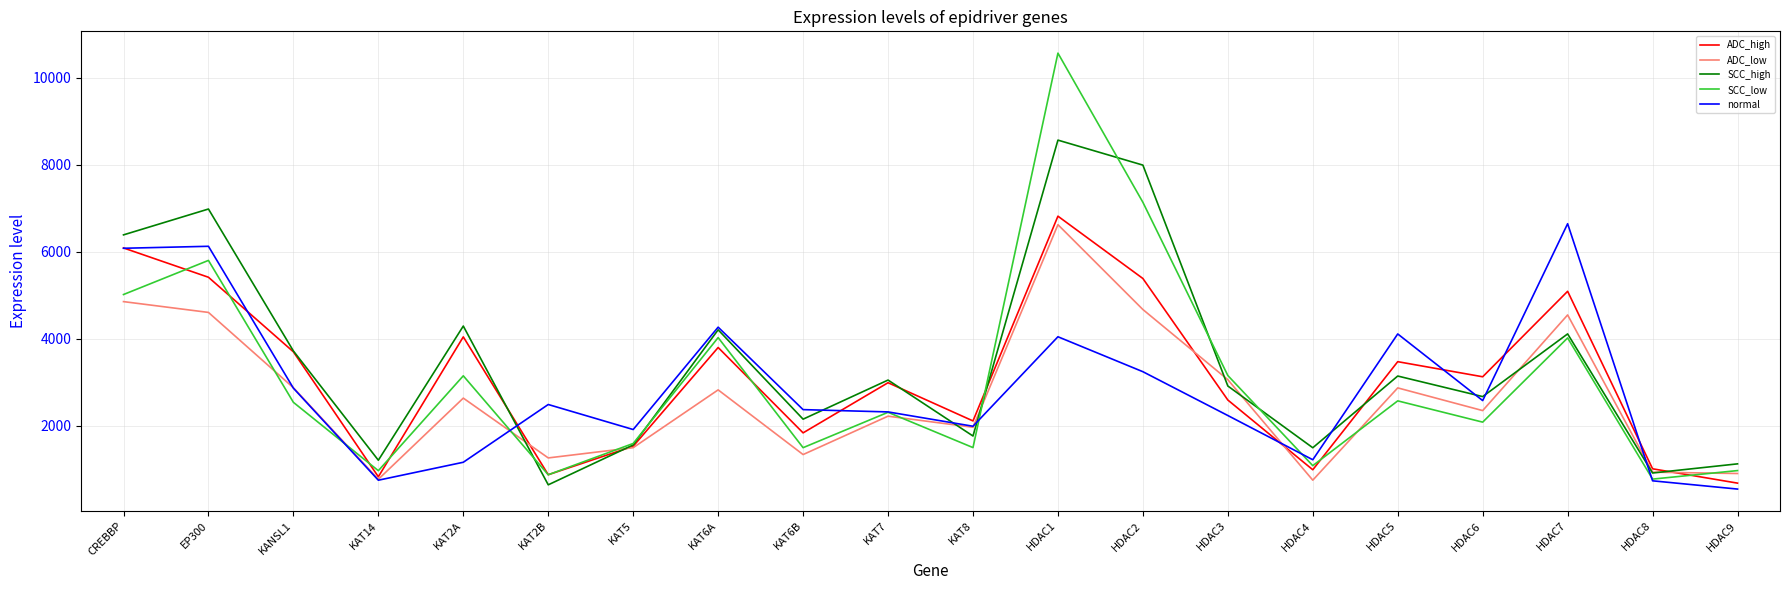

The value of ADC_low at KAT6B is 1336.1. True or false?

True